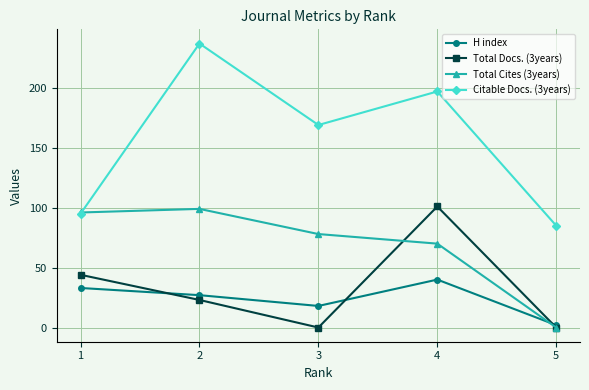

How many data points in Citable Docs. (3years) are less than 169?

2